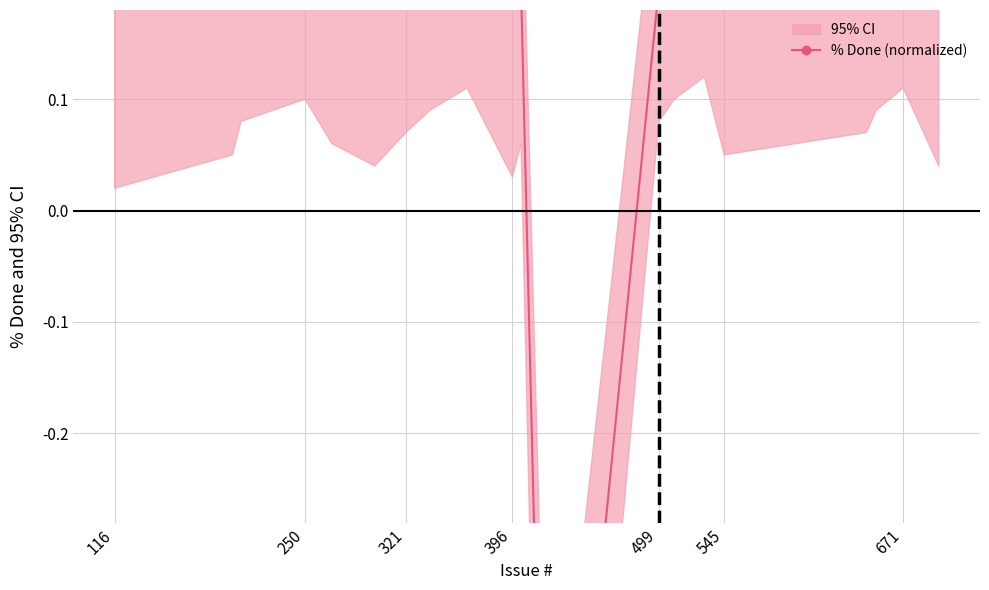

Count the number of categories in the chart.

20